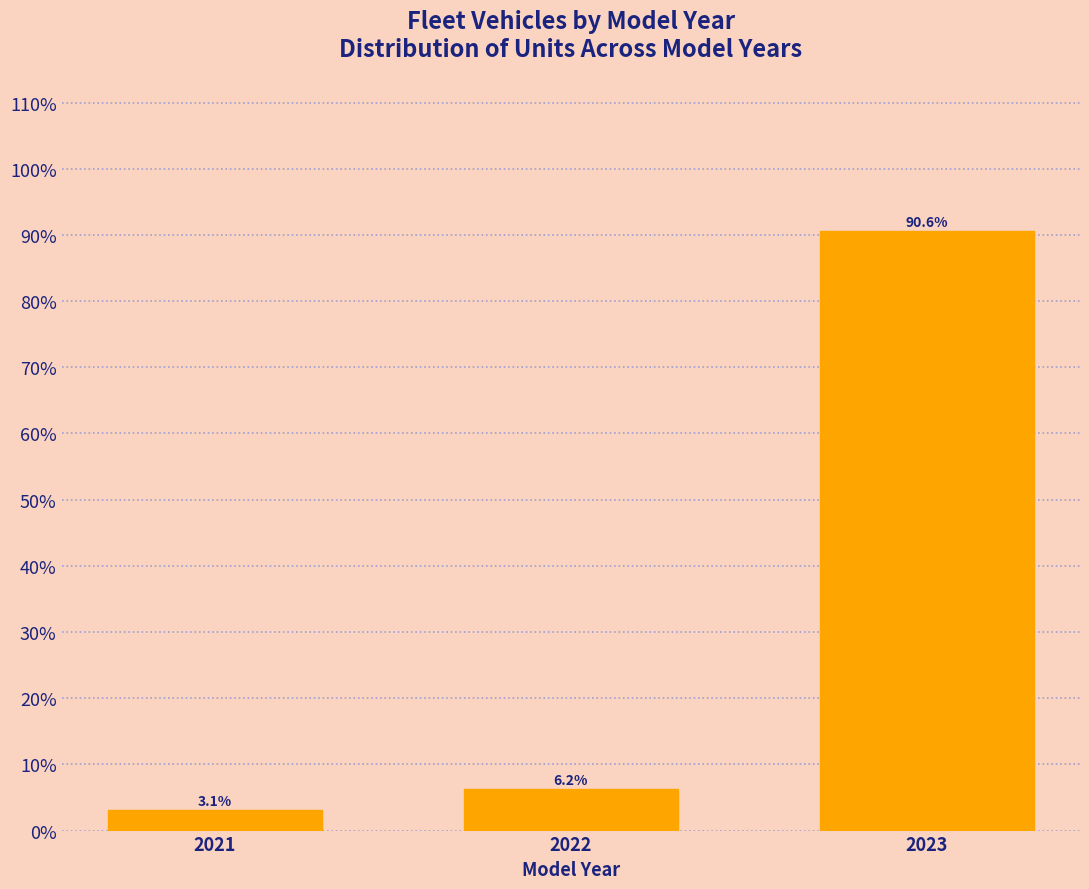

What is the value of the 1st bar from the left?

3.1